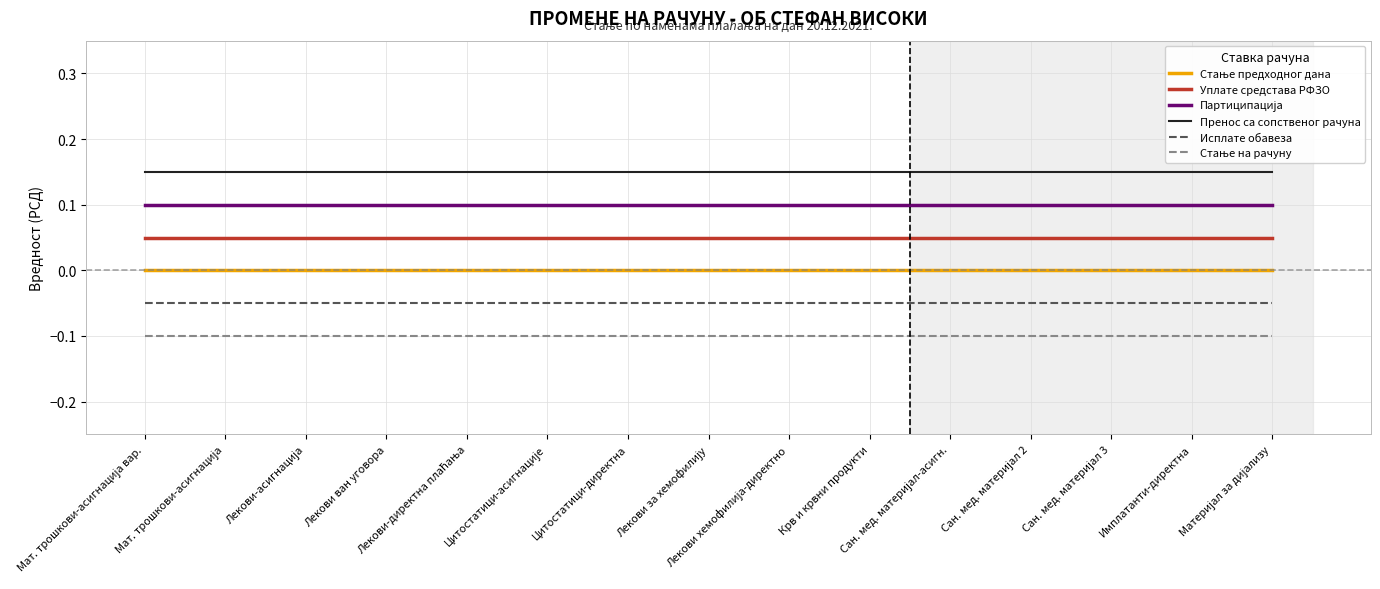

True or false: Исплате обавеза and Пренос са сопственог рачуна cross at least once.

False